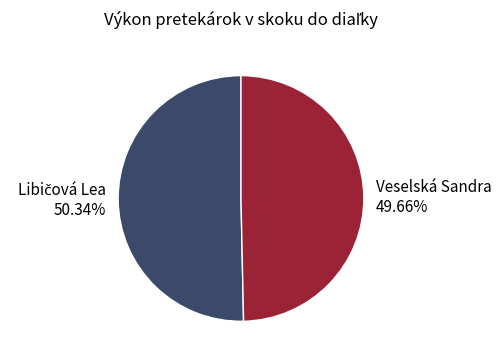

Which category has the smallest portion of the pie?

Veselská Sandra